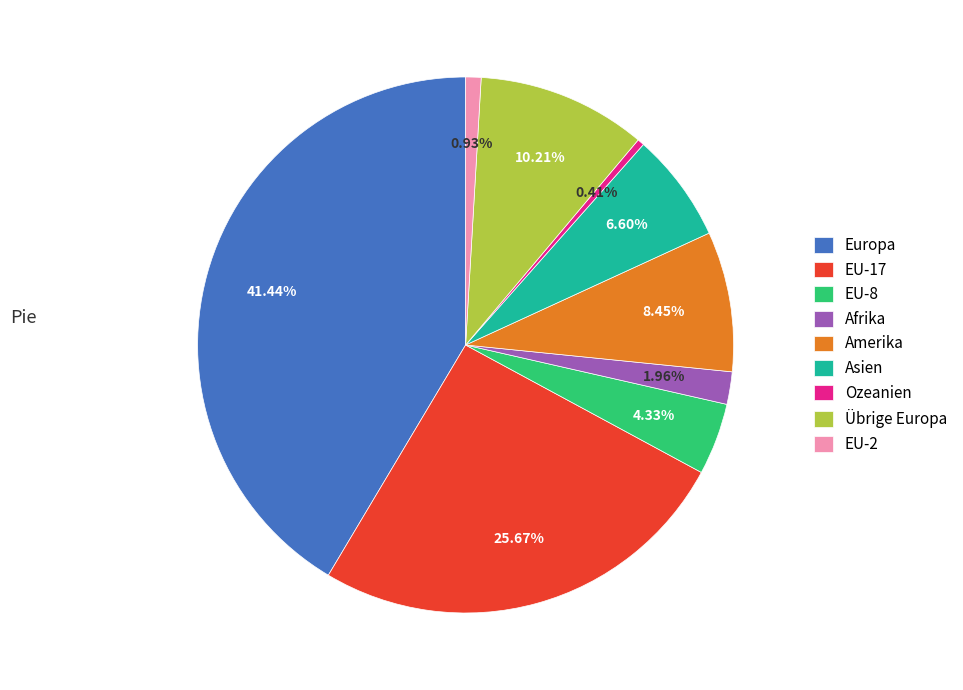

Count the number of slices in the pie.

9